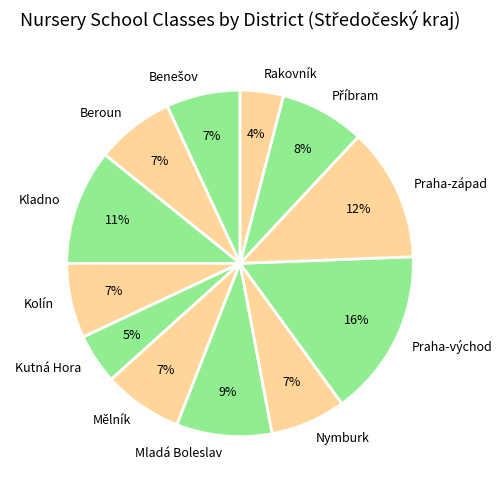

Between Nymburk and Kutná Hora, which is larger?

Nymburk